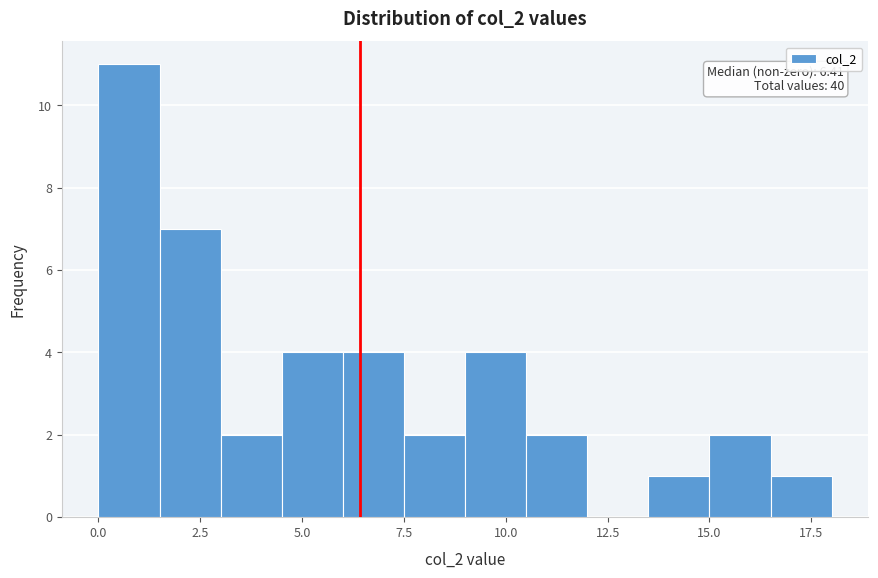

Read against the x-axis, roughly where is the centre of the tallest bar?

1.0